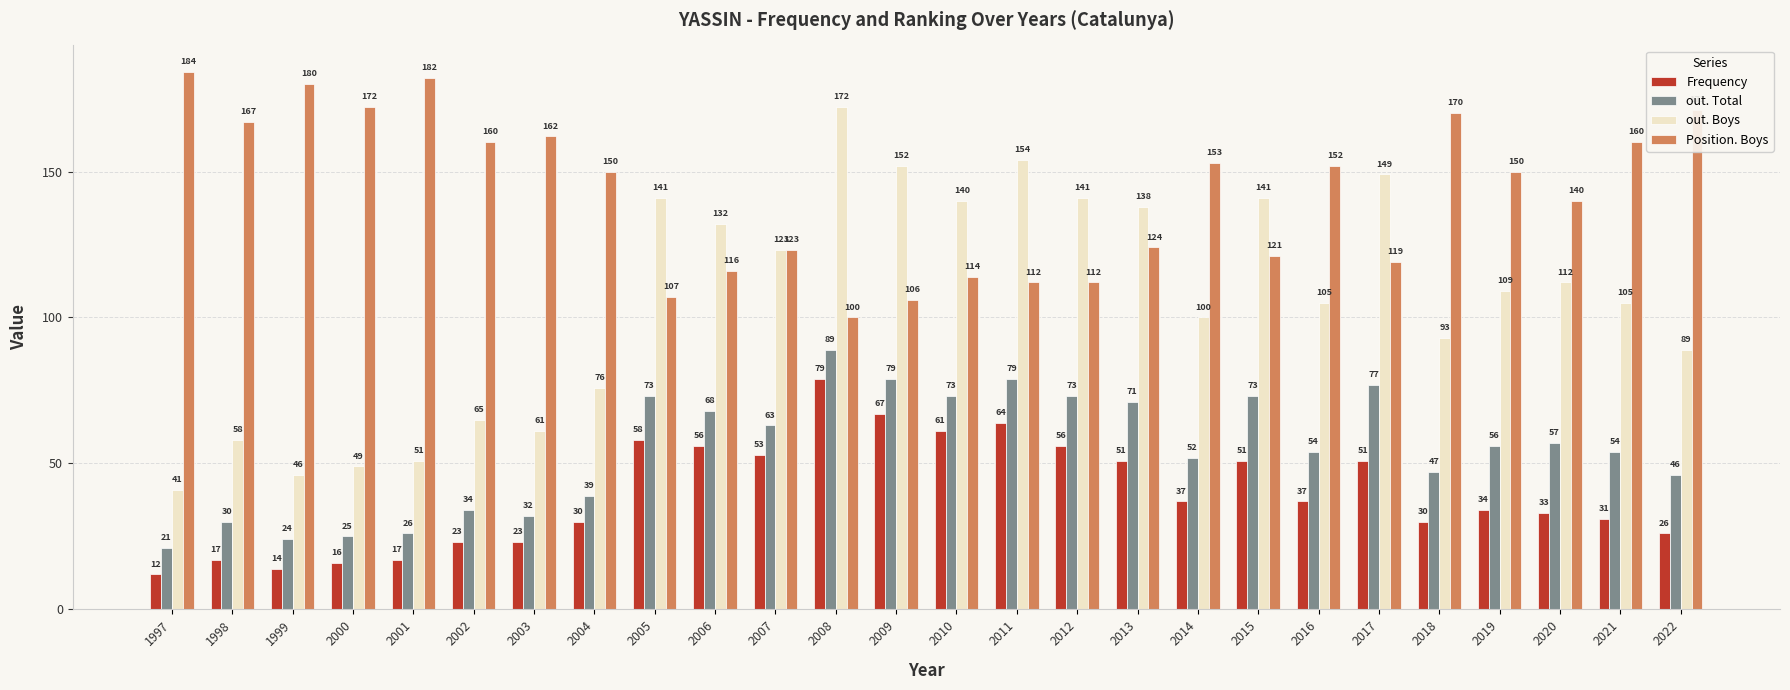

How many values in the Position. Boys series are below 150?

12